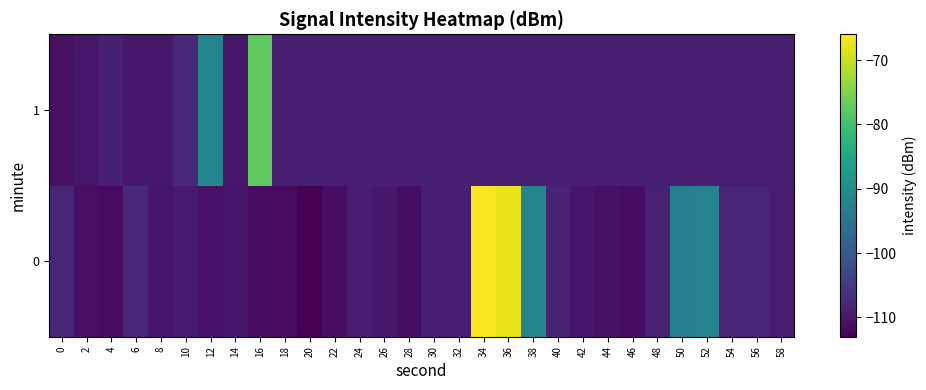

What is the difference between the highest and lowest values at 50?

16.2